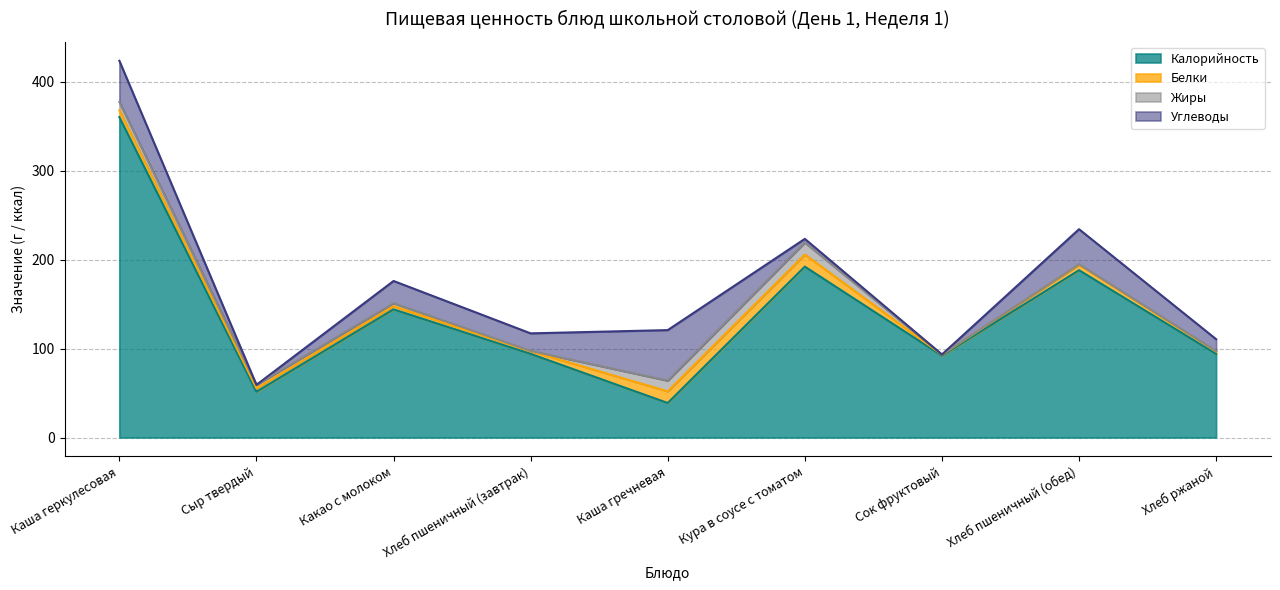

What is the sum of all Жиры values?

43.7